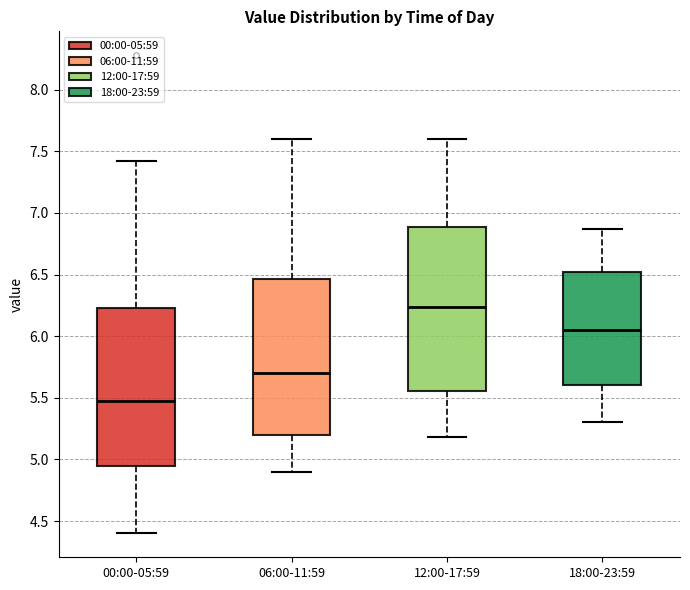

Which box's median line is the highest?

12:00-17:59